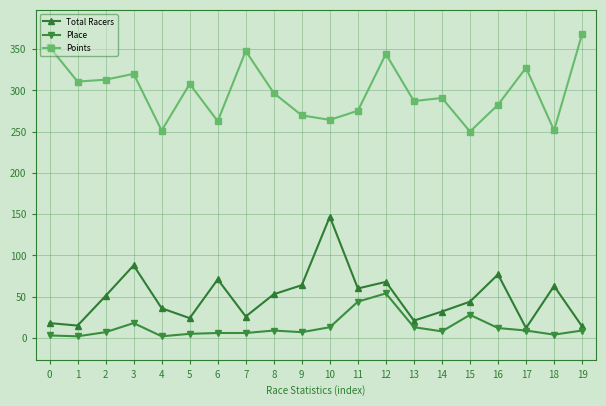

What is the sum of the Total Racers values at 17 and 13?

33.0